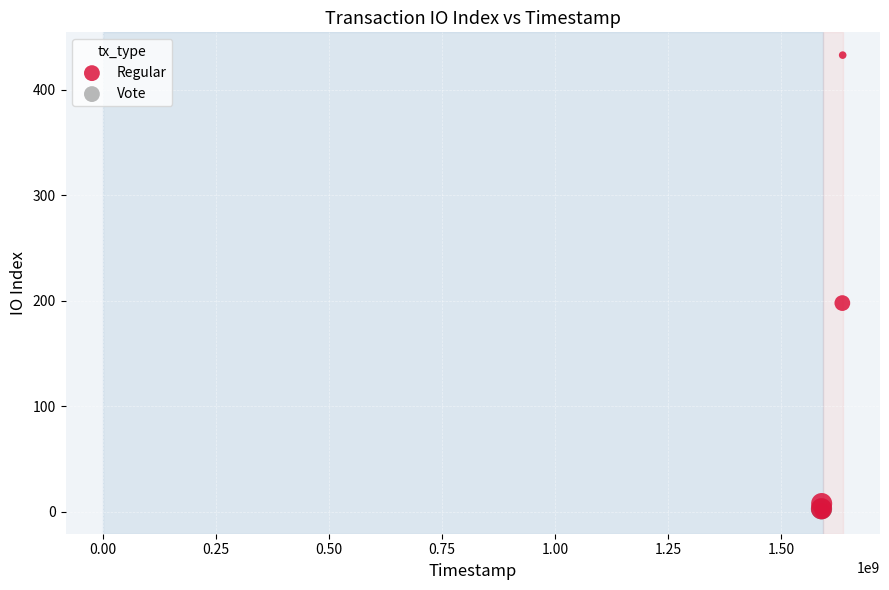

What are all the series names shown in the legend?

Regular, Vote